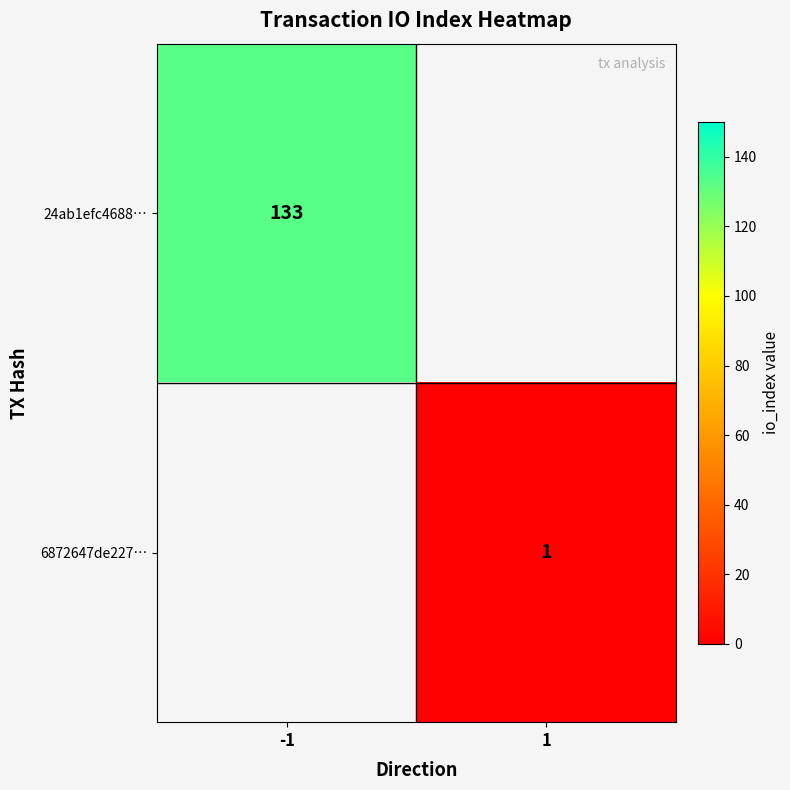

The 24ab1efc4688… series shows 234 at -1. True or false?

False